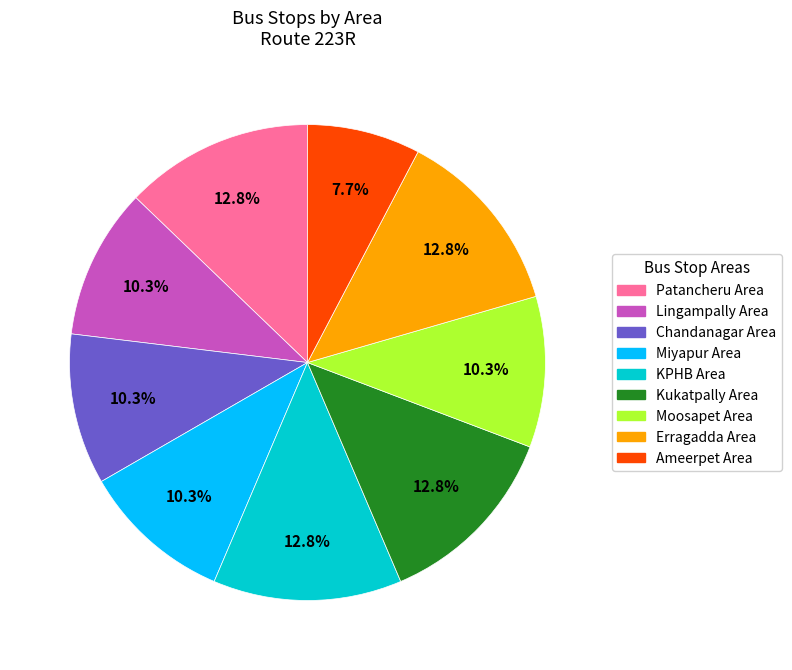

Does any single category account for the majority?

No